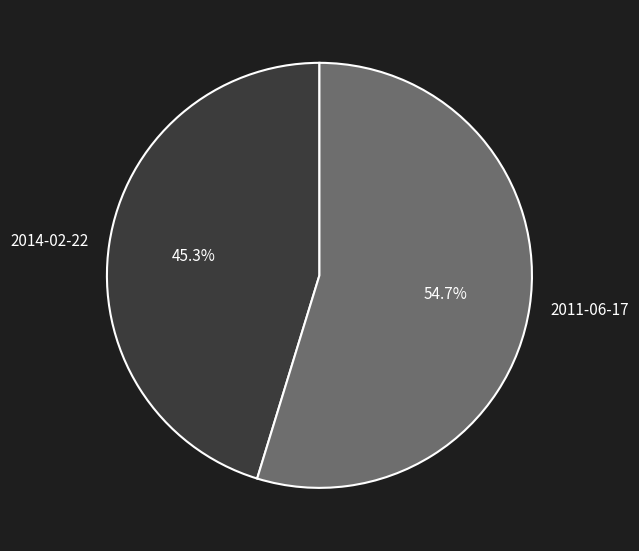

Which slice is the largest?

2011-06-17